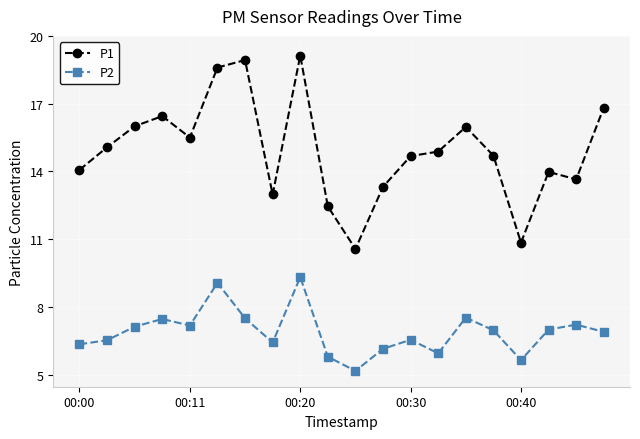

Which series has the widest spread of values?

P1